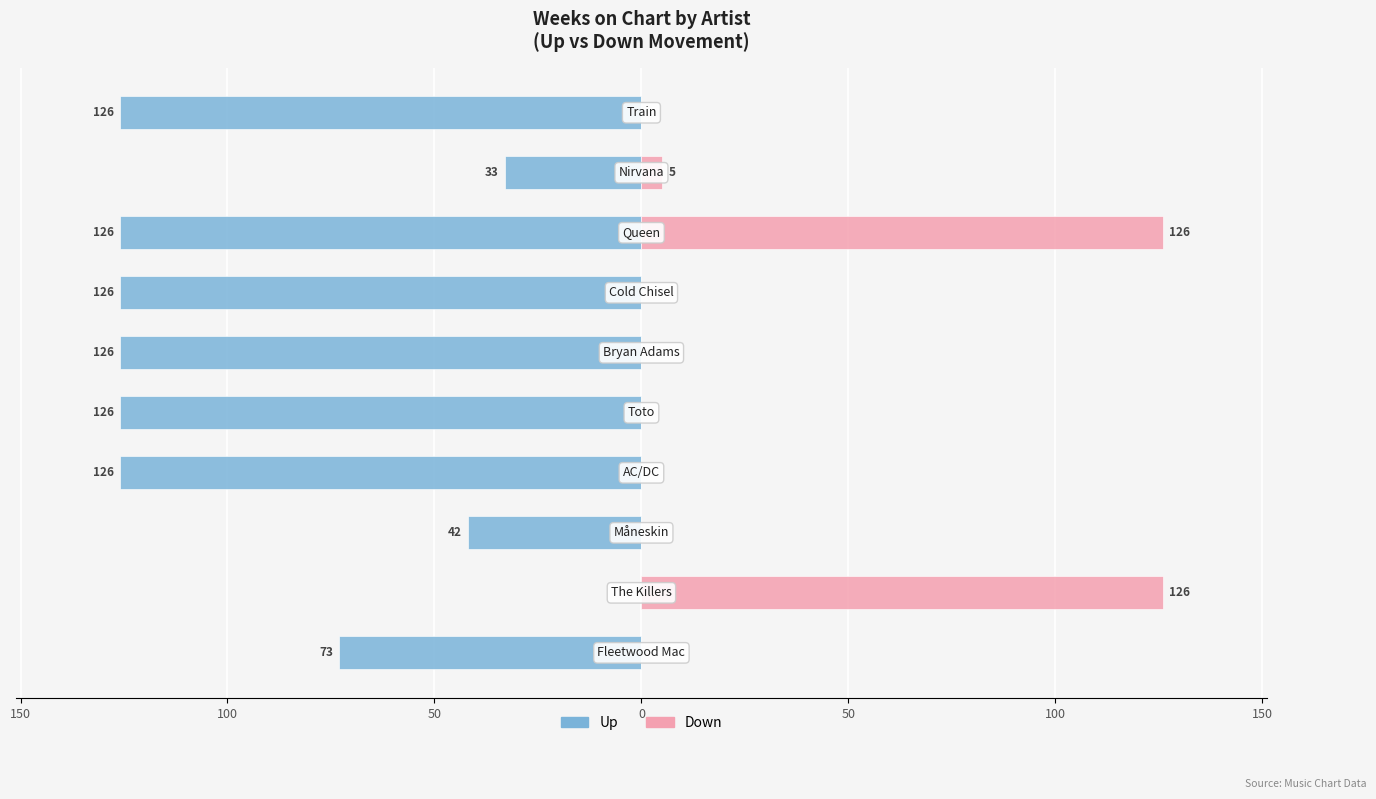

Count the number of data series in this chart.

2